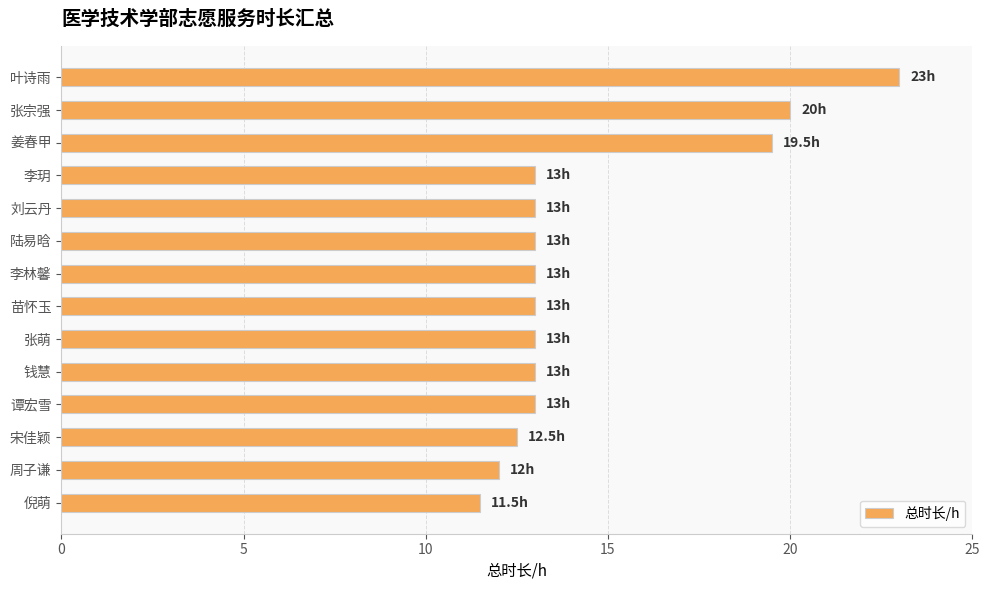

What is the minimum value shown in the chart?

11.5